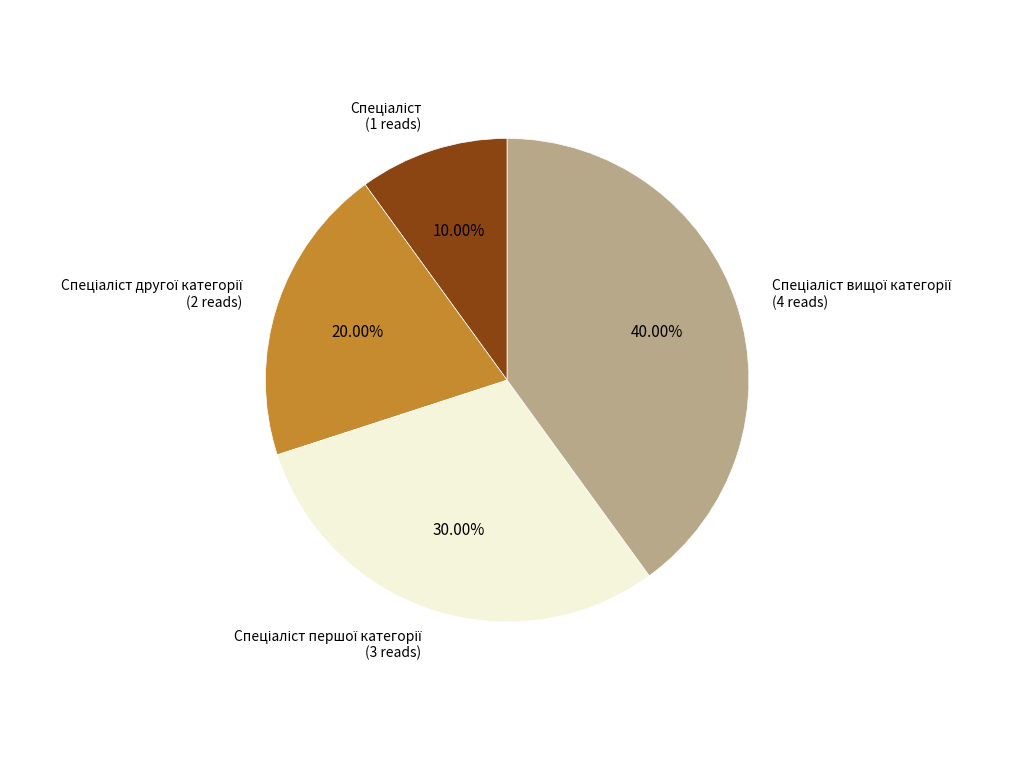

Is there a majority slice in this chart?

No